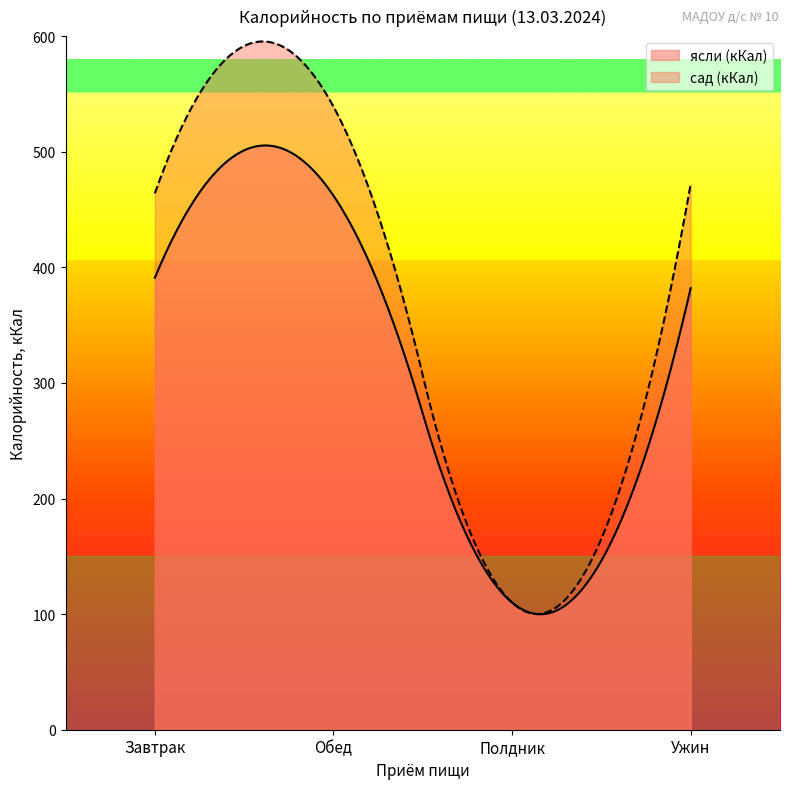

At which category does ясли (кКал) reach its first local peak?

Обед